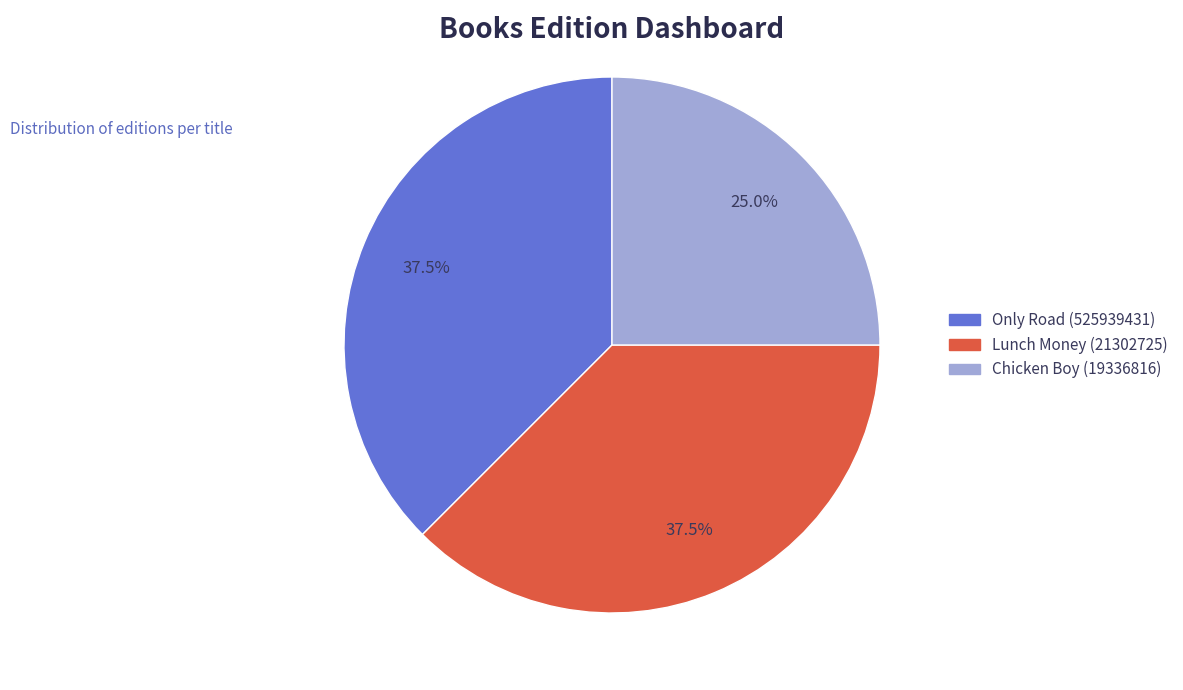

Count the number of slices in the pie.

3